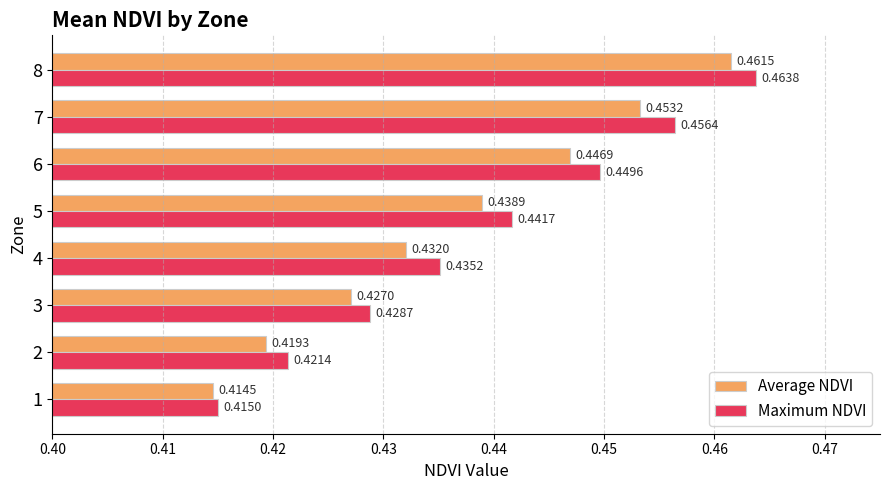

At 6, list the series in order from smallest to largest.

Average NDVI, Maximum NDVI